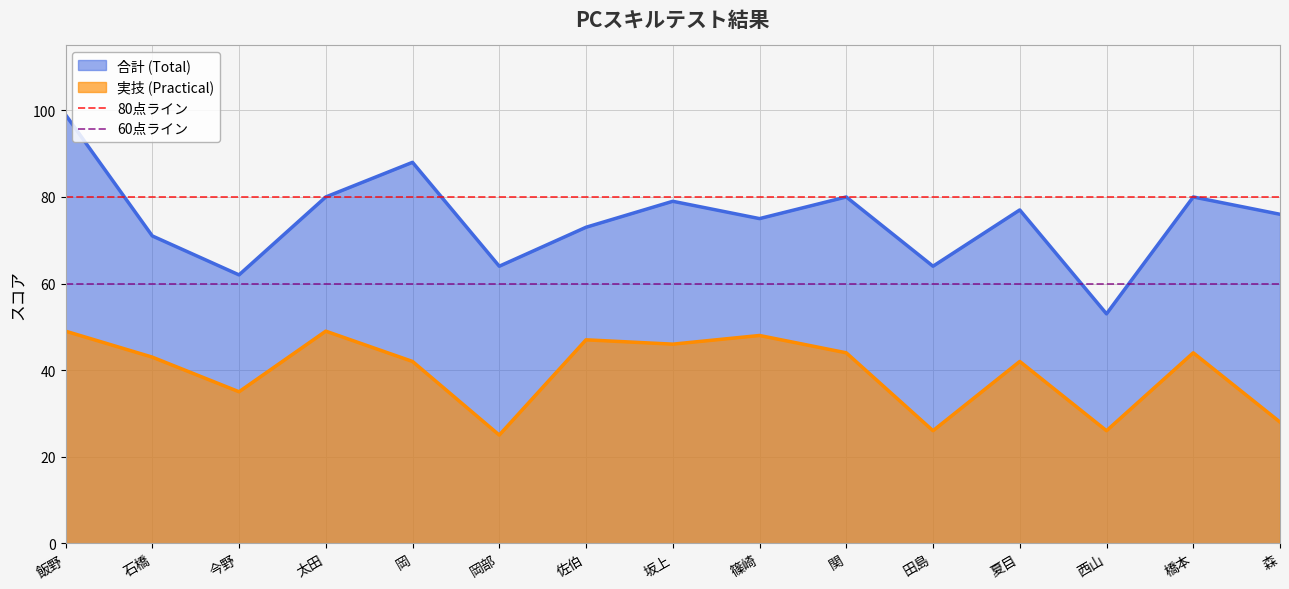

At which label is 80点ライン closest to 80?

飯野